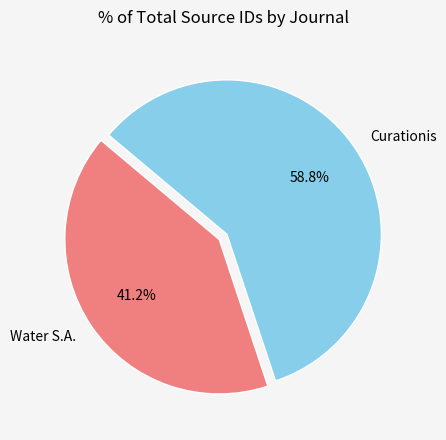

To the nearest percent, what is the difference between the largest and smallest slice percentages?

18%